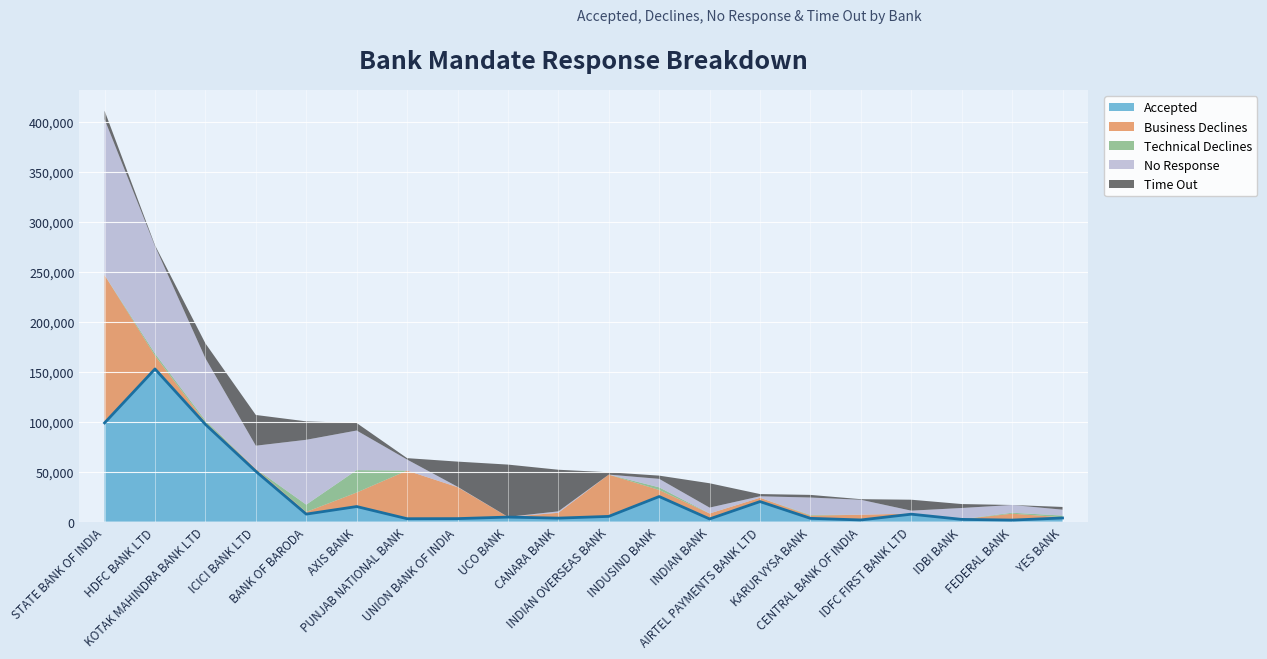

True or false: Business Declines and Accepted cross at least once.

True